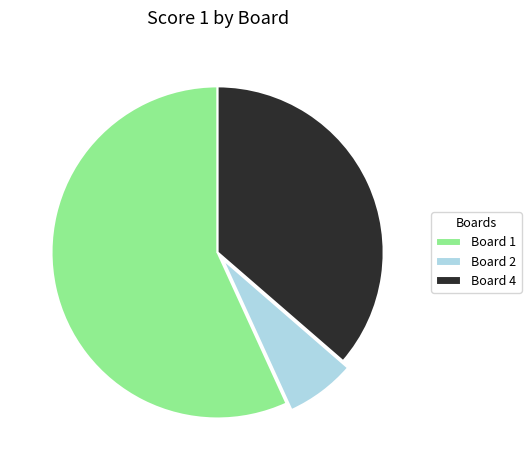

Do Board 1 and Board 4 together represent more than half of the pie?

Yes